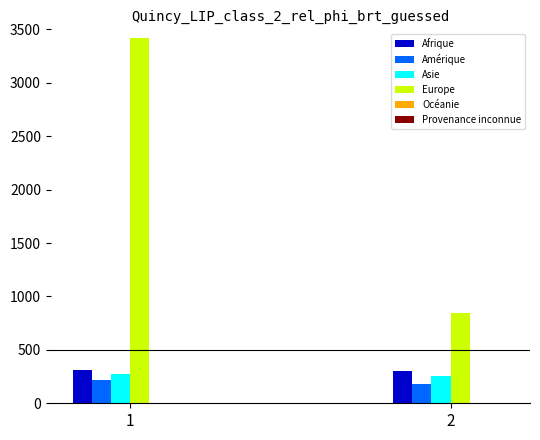

Which series has the widest spread of values?

Europe